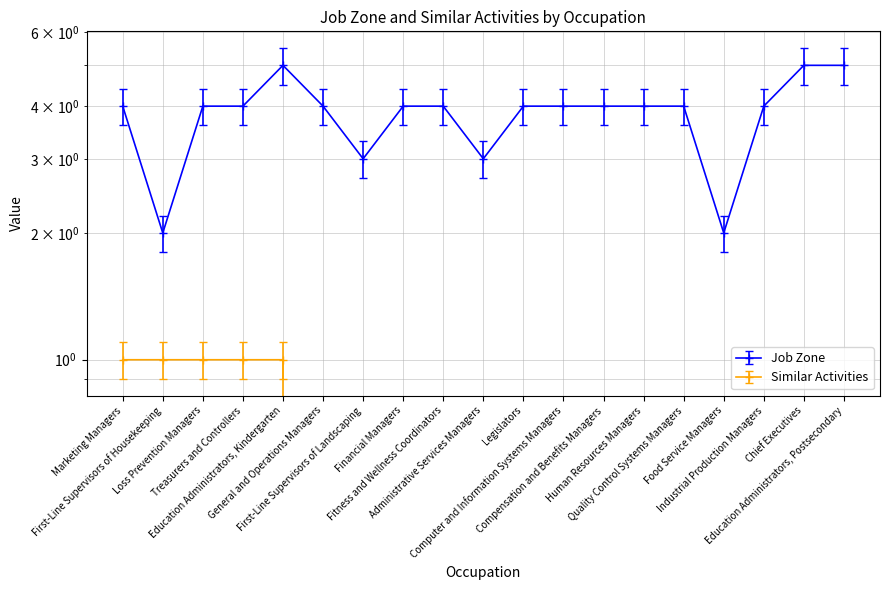

Rank the series by their maximum value, from highest to lowest.

Job Zone, Similar Activities